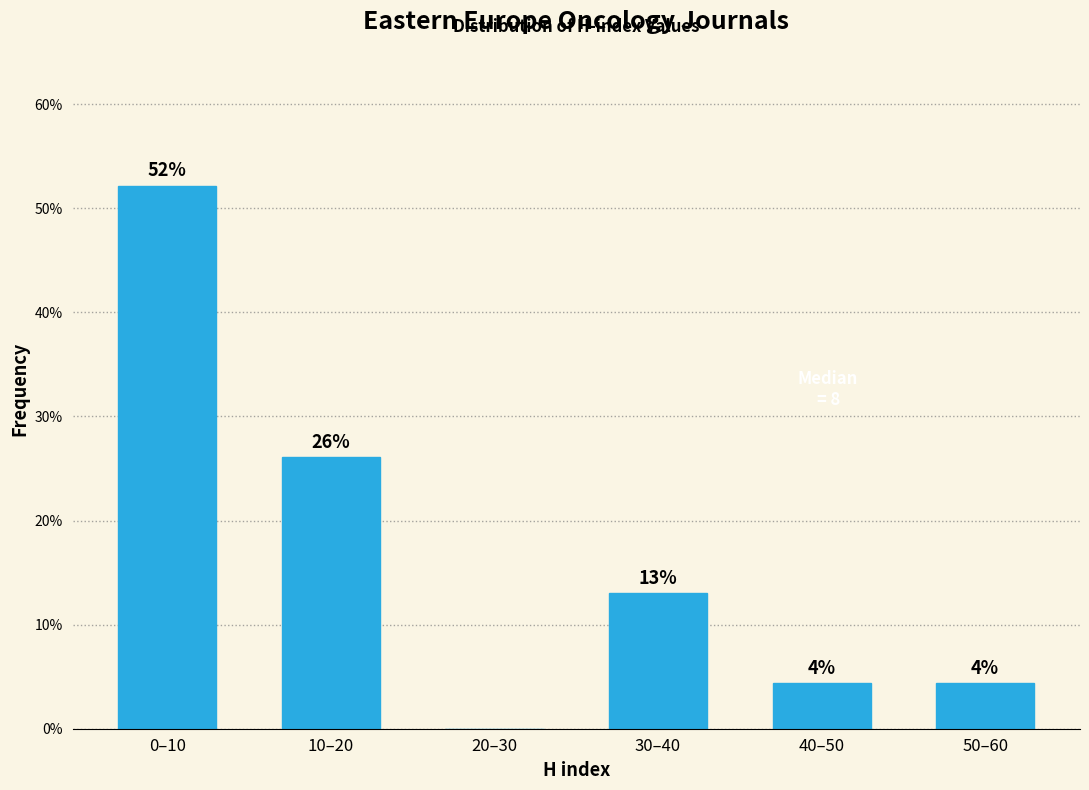

Approximately how many times larger is the value at 40–50 compared to 50–60?

1.0